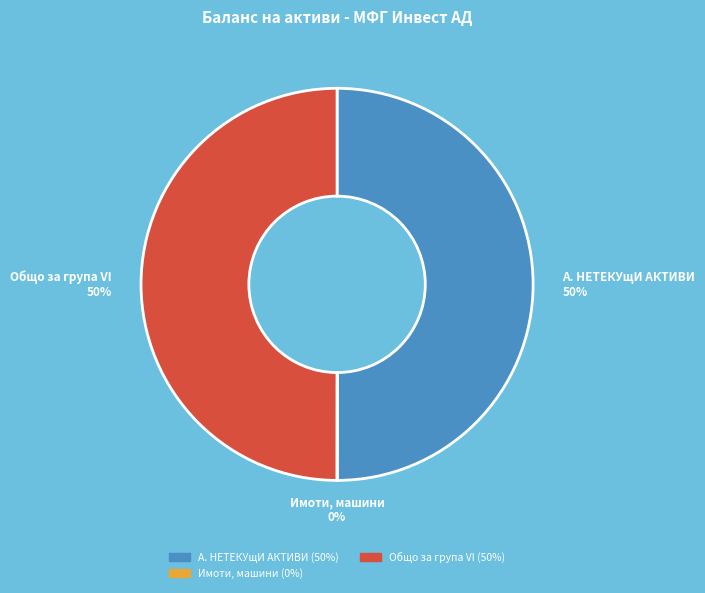

To the nearest percent, what is the average slice percentage?

33%